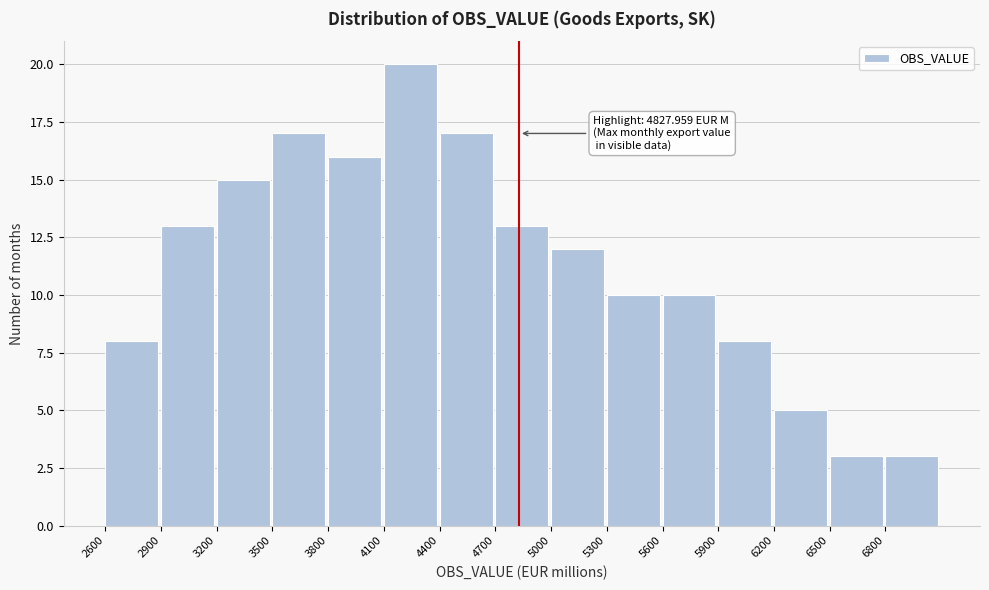

Which range on the x-axis has the tallest bar?

4100 to 4400